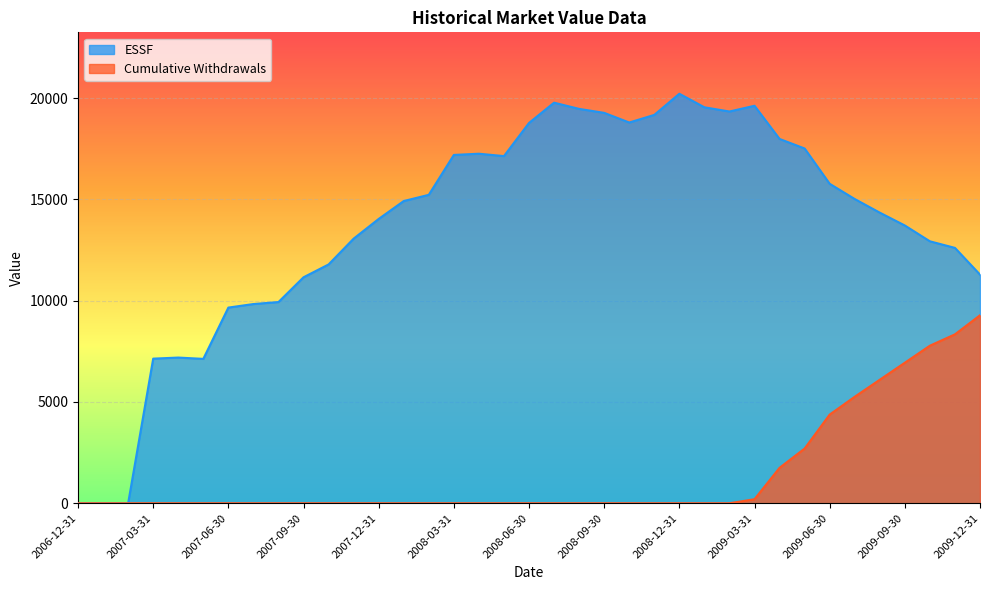

What is the value of the ESSF point at the 34th from the left?

13709.1